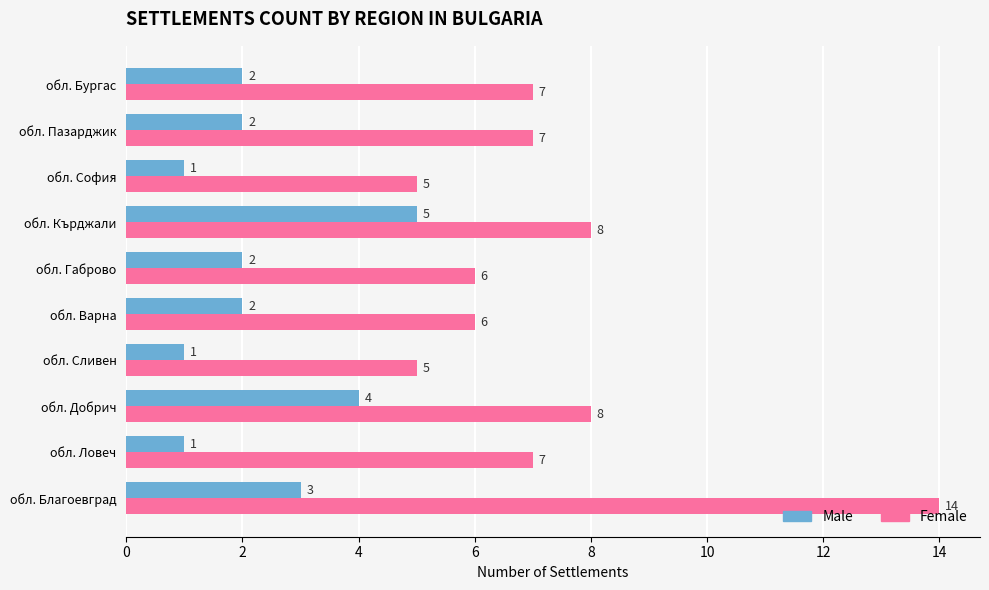

The Male series shows 1 at обл. Ловеч. True or false?

True